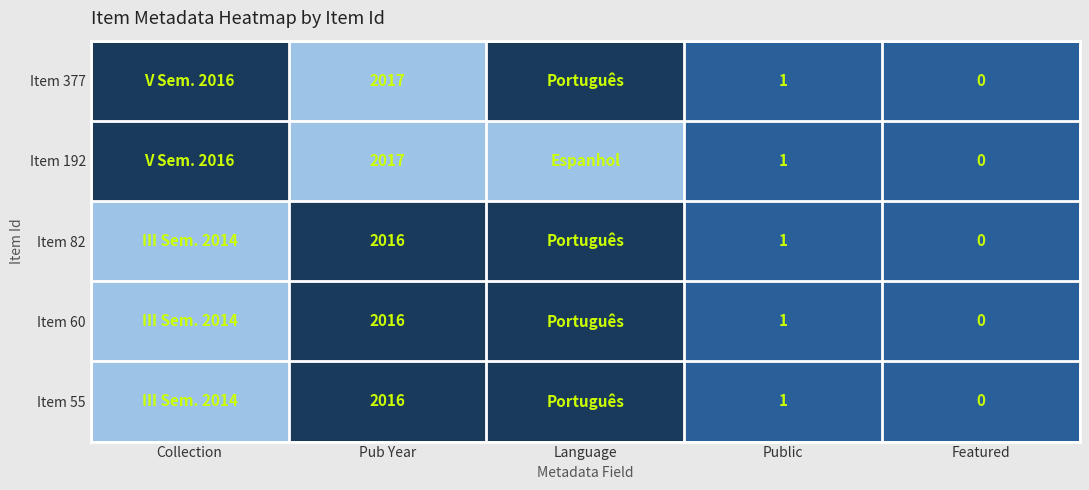

Is the value of Item 82 at Pub Year greater than the value of Item 55 at Public?

Yes